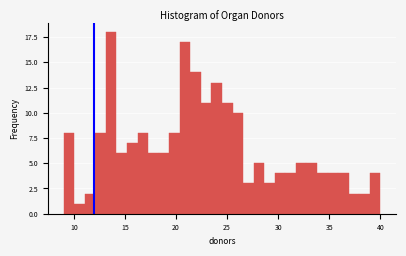

Around what value on the x-axis is the tallest bar? Give the approximate position of its centre, as read against the axis.

13.5